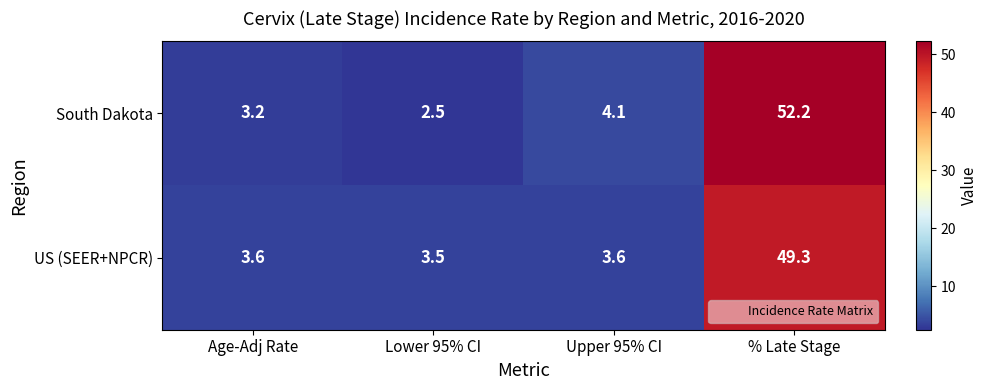

At which category is the sum across all series the highest?

% Late Stage